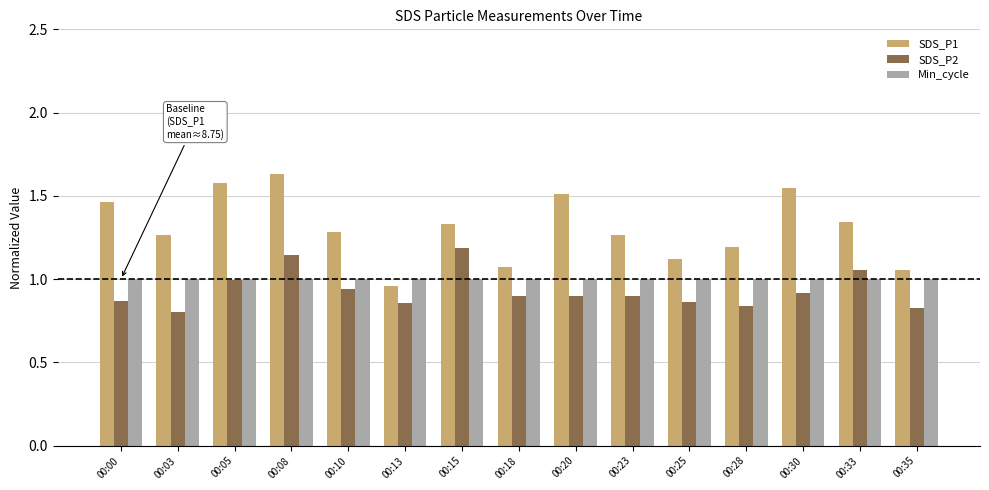

Which series changed the most between 00:13 and 00:35?

SDS_P1